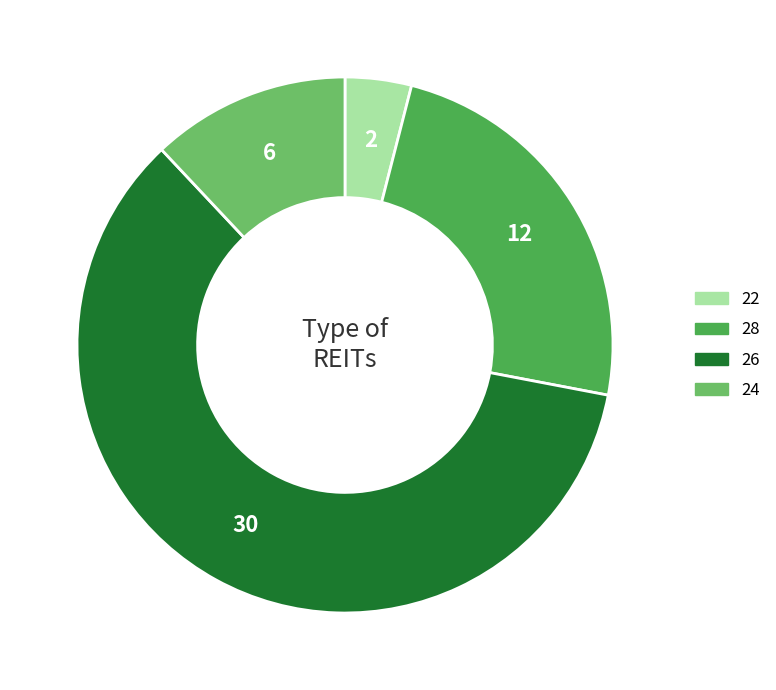

Which category has the smallest portion of the pie?

22